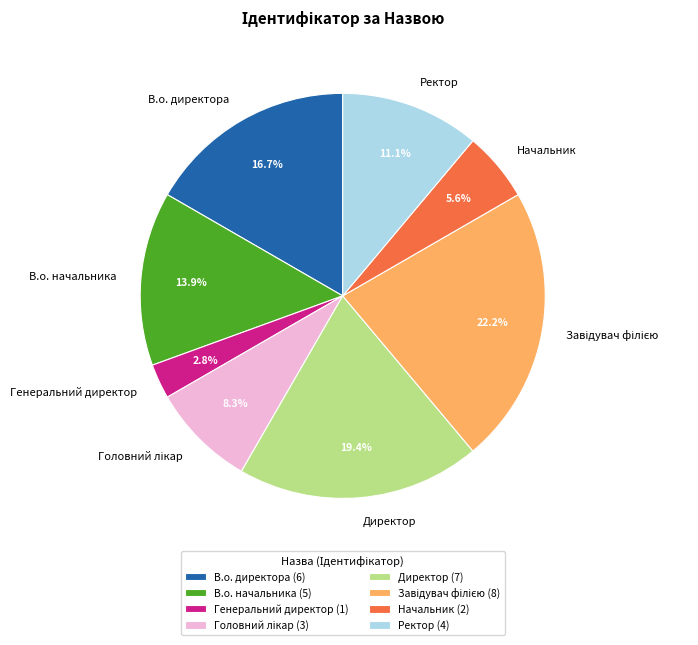

Count the number of slices in the pie.

8